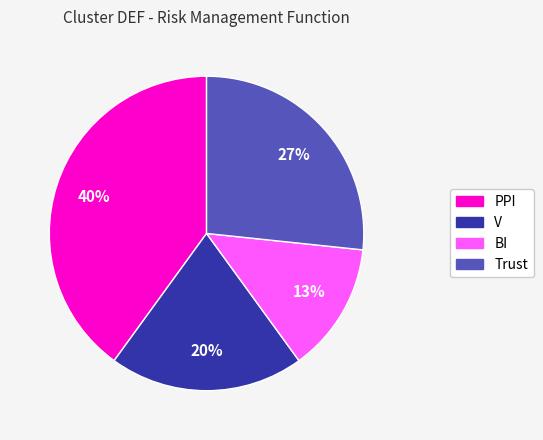

How many segments does this pie chart have?

4